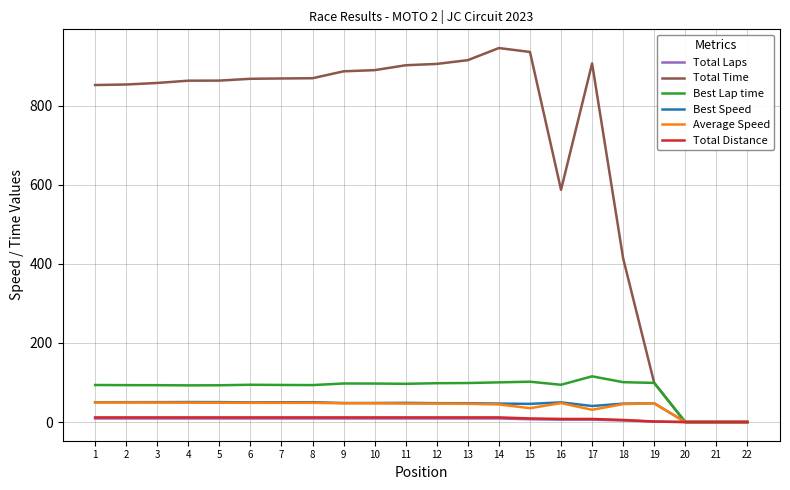

What is the greatest value displayed?

945.7